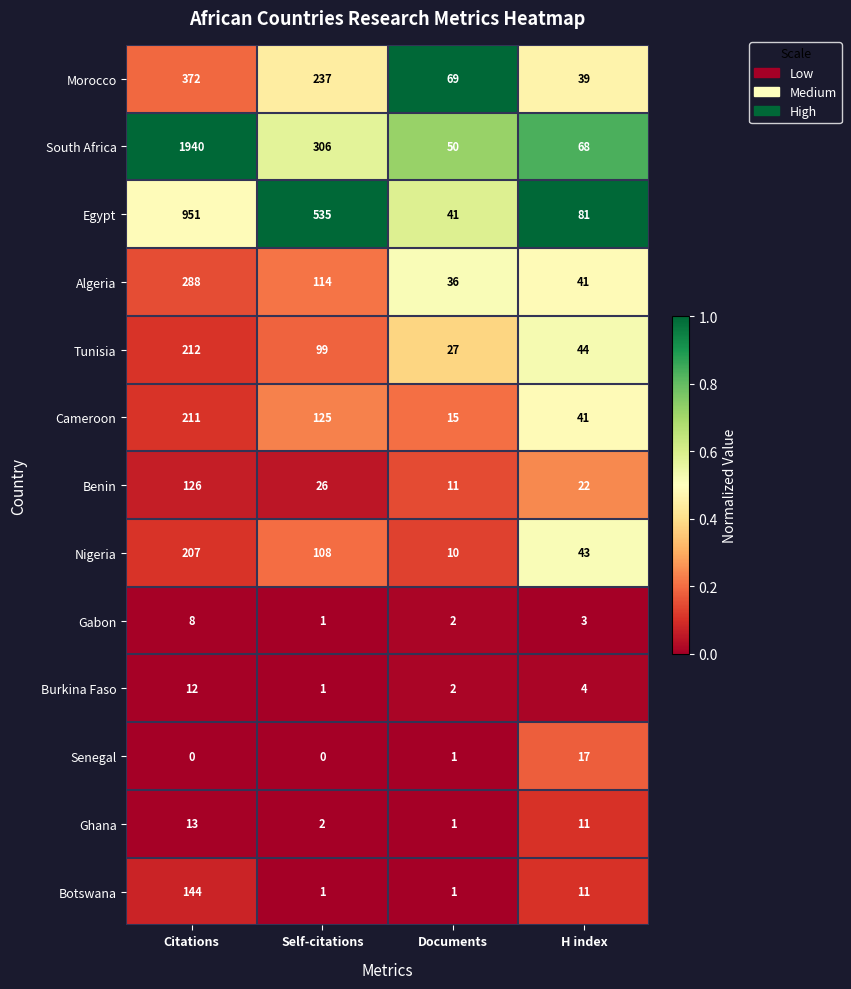

At which category is the sum across all series the highest?

Citations